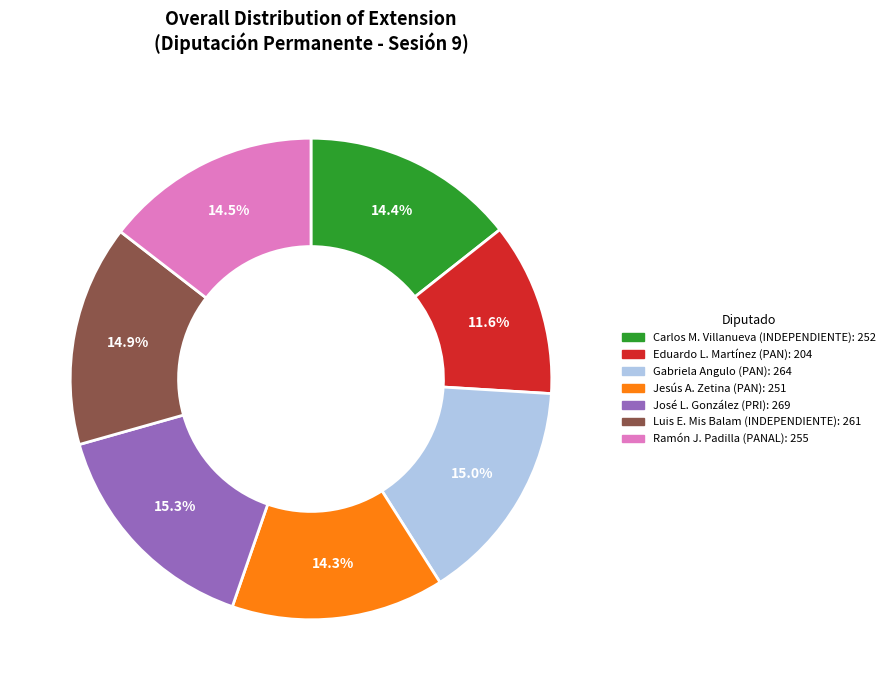

Is there any slice that represents more than half of the pie?

No